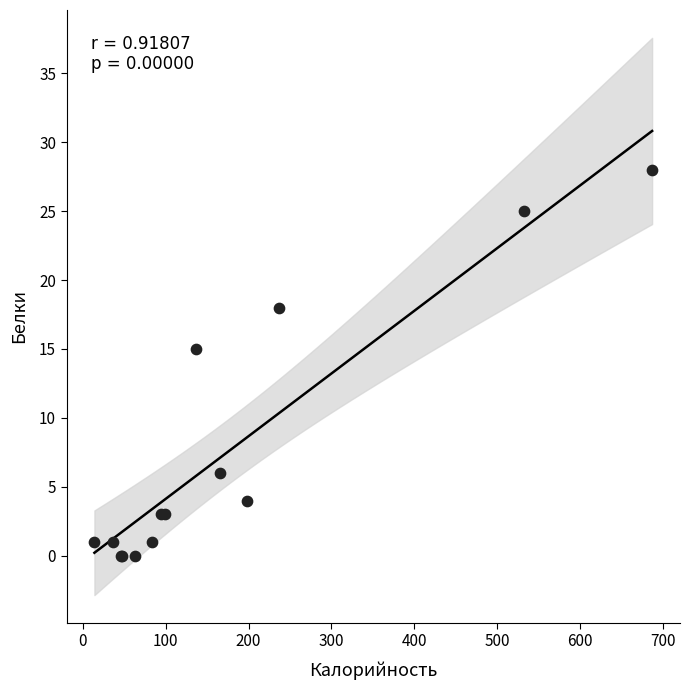

What Y value in the scatter plot is closest to 14?

15